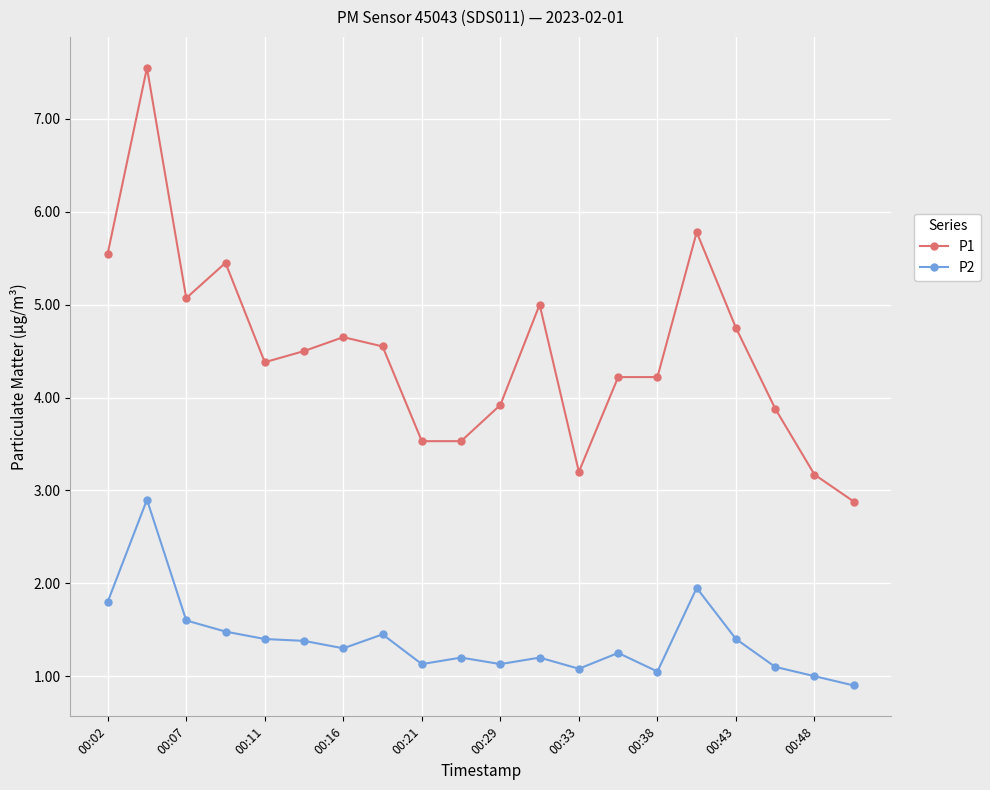

What are all the series names shown in the legend?

P1, P2